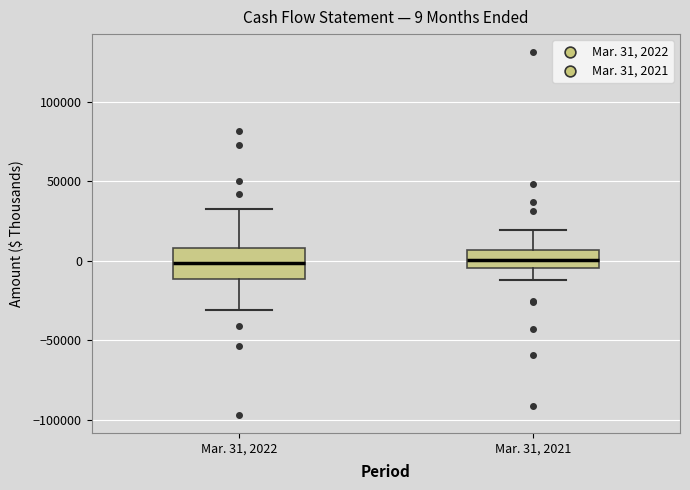

Which box is the tallest, from its lower edge to its upper edge?

Mar. 31, 2022